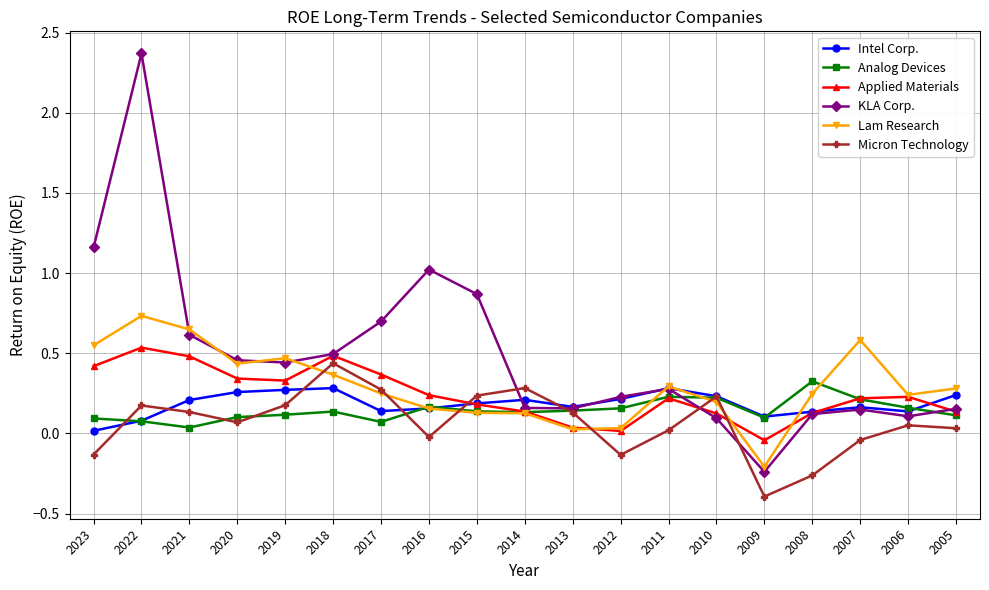

Which series changed the most between 2017 and 2006?

KLA Corp.